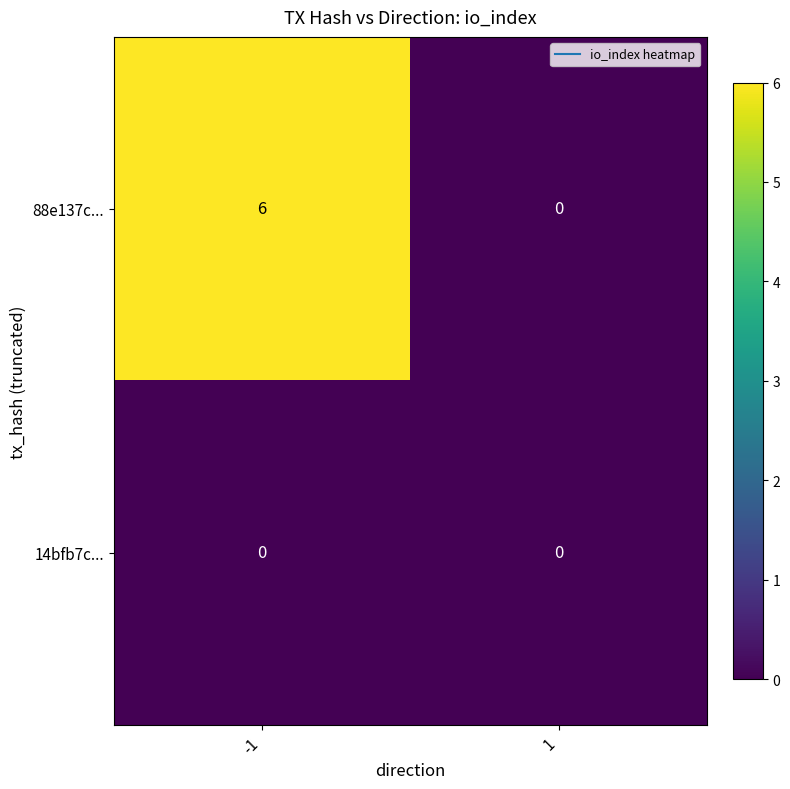

Is it true that 14bfb7c... equals 0 at 1?

True